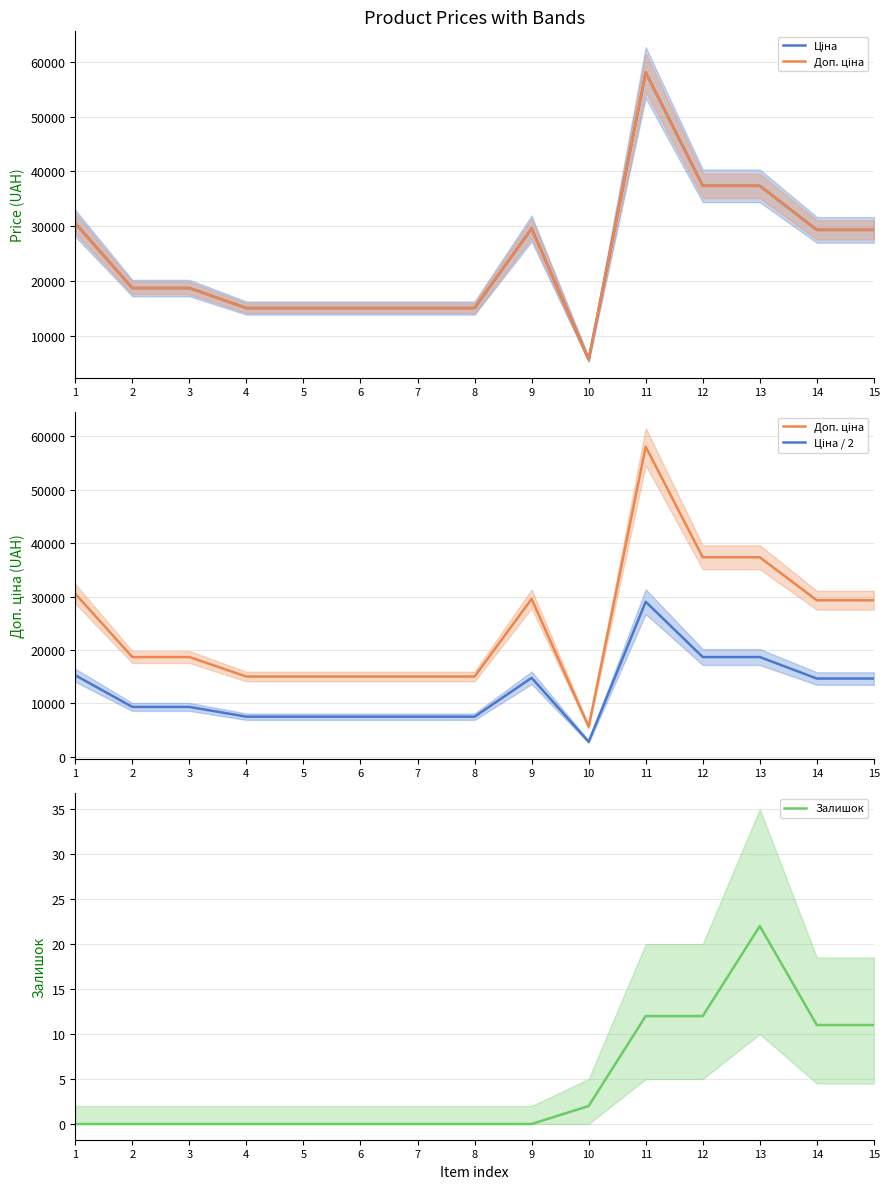

At how many categories does at least one series exceed 15702?

9